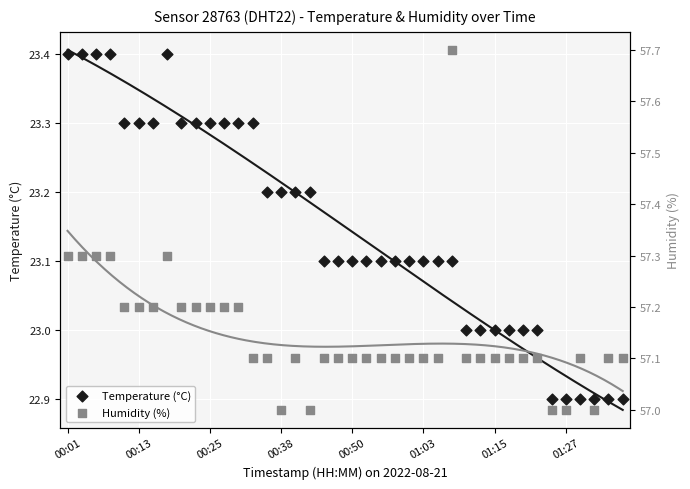

At which category is the sum across all series the highest?

27